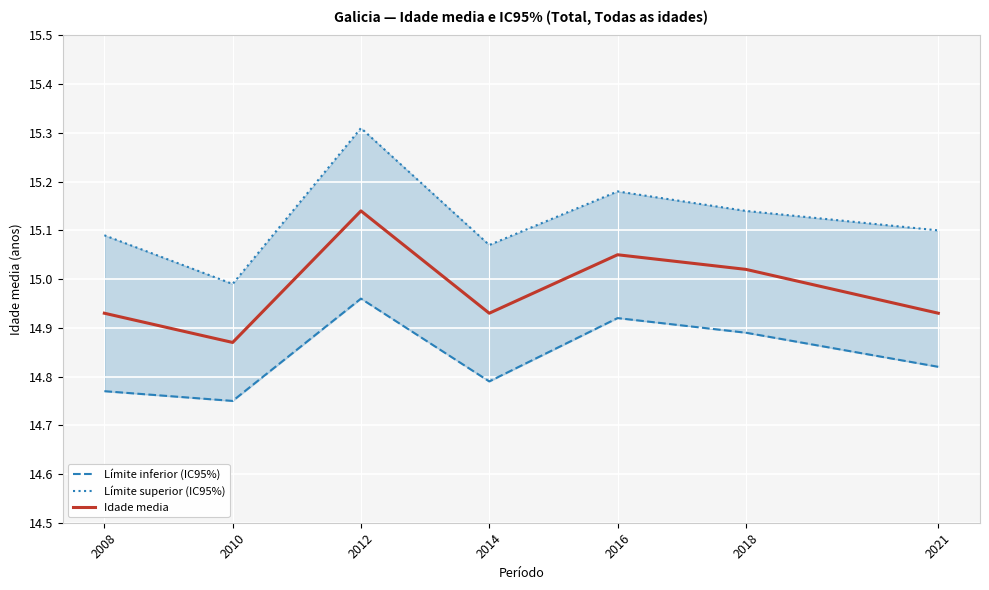

The Límite superior (IC95%) series shows 15.1 at 2021. True or false?

True